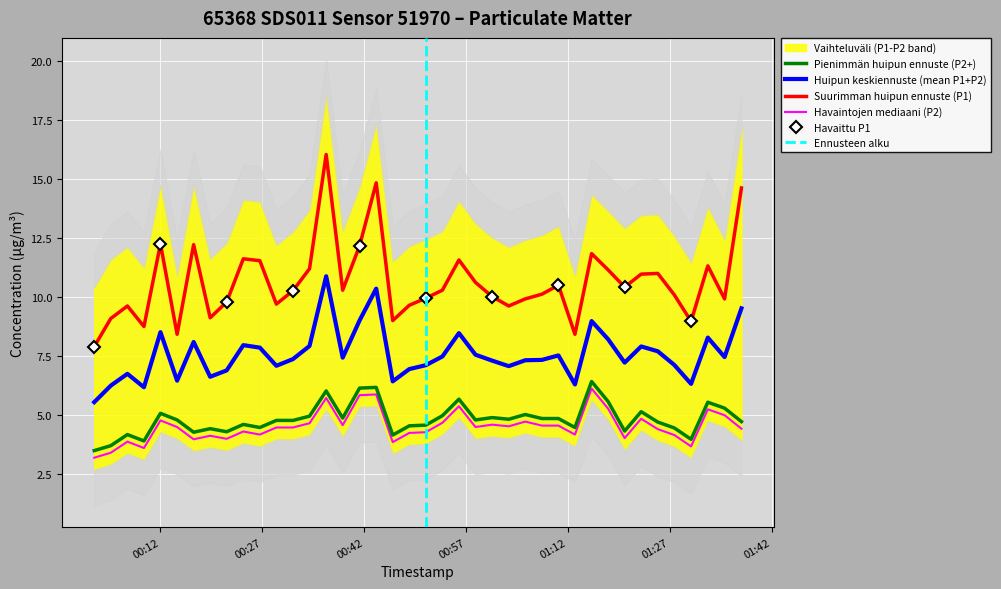

True or false: Pienimmän huipun ennuste (P2+) and Suurimman huipun ennuste (P1) cross at least once.

False